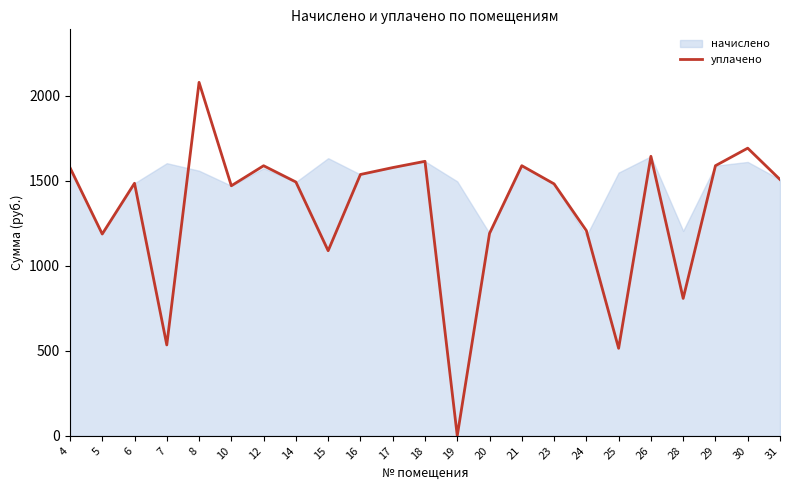

How many interior local valleys (lower than both neighbors) does the data have?

7